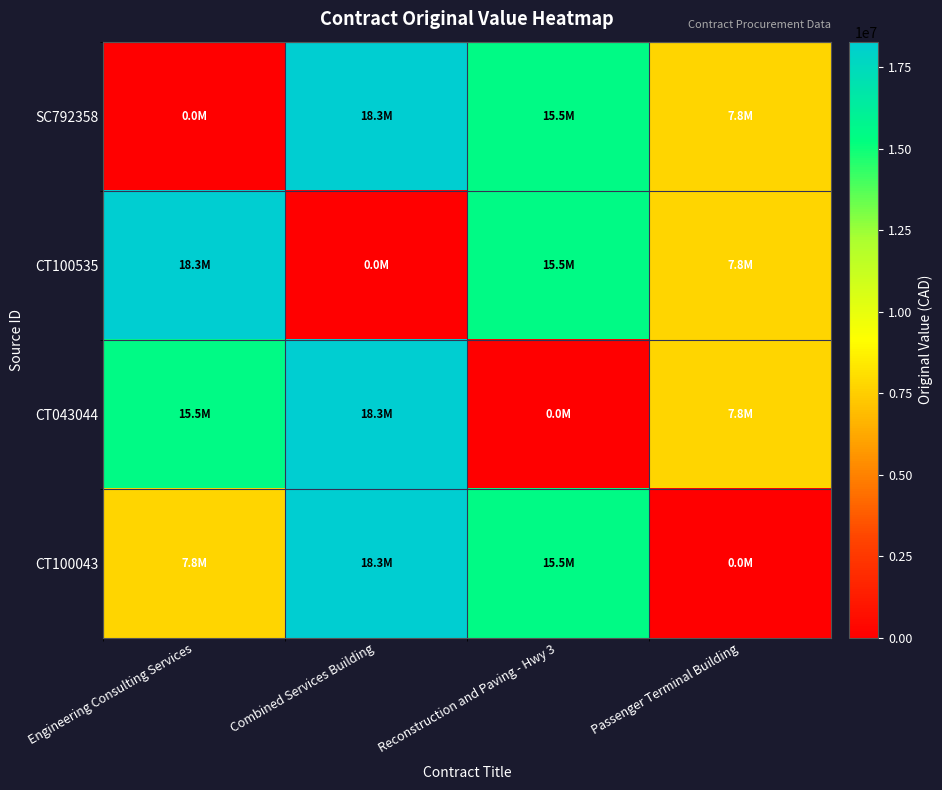

Reading left to right, list all the values displayed in this chart.

SC792358: Engineering Consulting Services=0	Combined Services Building=18283520	Reconstruction and Paving - Hwy 3=15462000	Passenger Terminal Building=7766200
CT100535: Engineering Consulting Services=18283520	Combined Services Building=0	Reconstruction and Paving - Hwy 3=15462000	Passenger Terminal Building=7766200
CT043044: Engineering Consulting Services=15462000	Combined Services Building=18283520	Reconstruction and Paving - Hwy 3=0	Passenger Terminal Building=7766200
CT100043: Engineering Consulting Services=7766200	Combined Services Building=18283520	Reconstruction and Paving - Hwy 3=15462000	Passenger Terminal Building=0